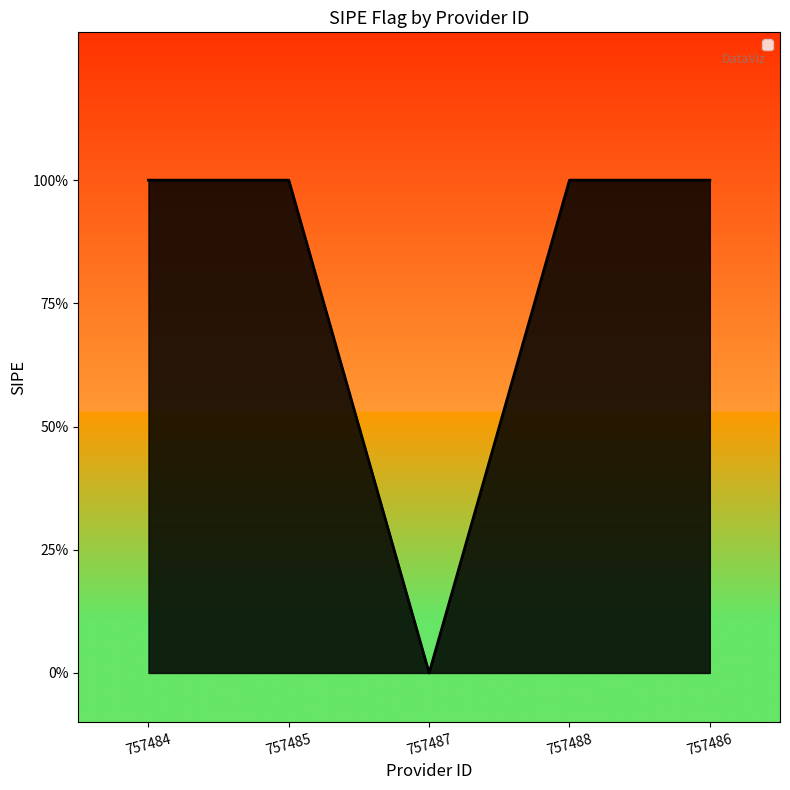

Reading left to right, extract all data points from this chart.

1	1	0	1	1